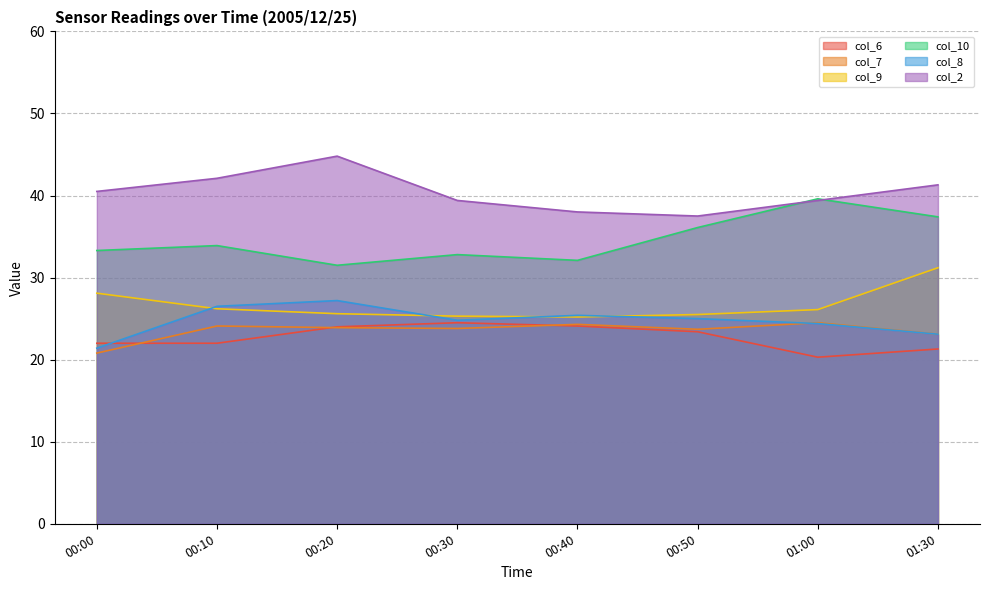

How many intersections are there between col_8 and col_9?

4